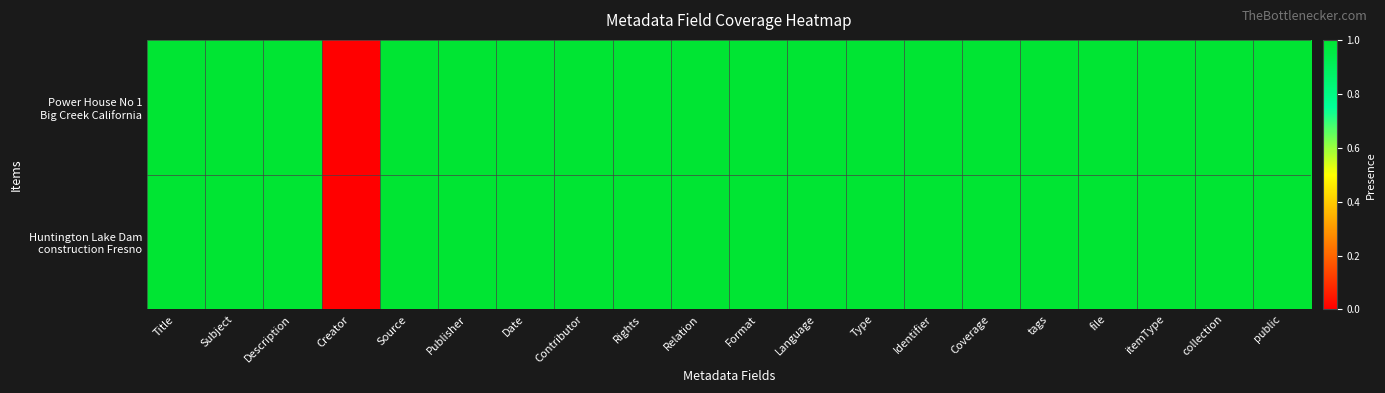

List the series in order of their peak value, lowest first.

Power House No 1 Big Creek California, Huntington Lake Dam construction Fresno